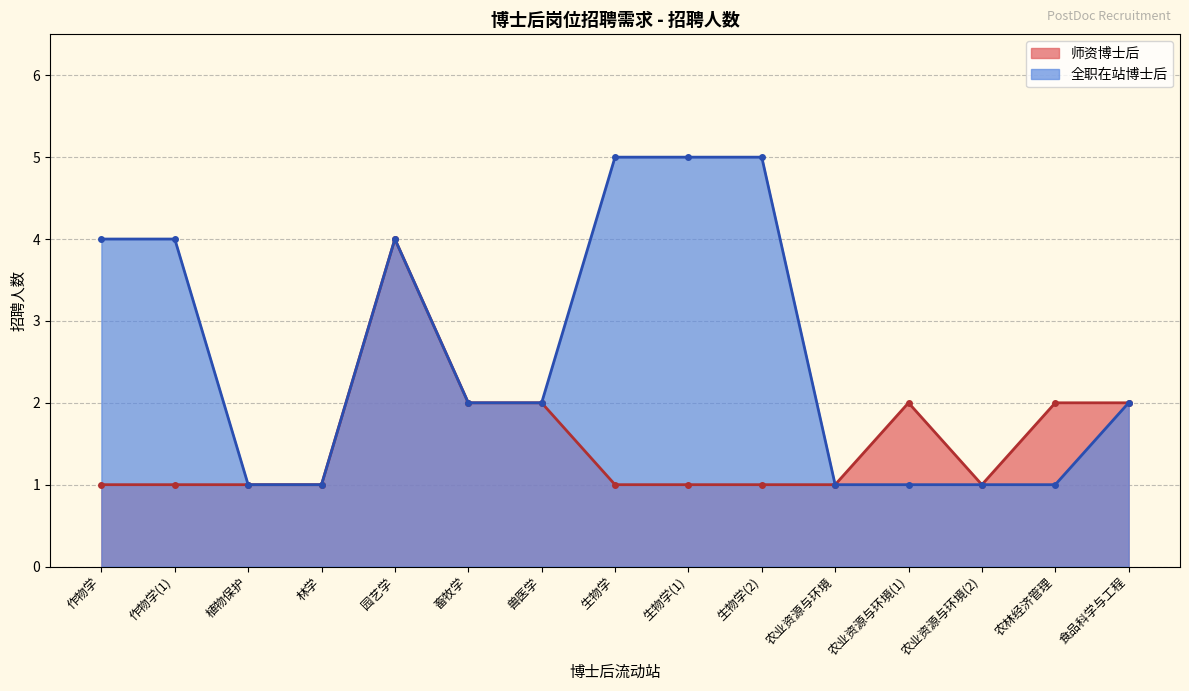

True or false: 师资博士后 and 全职在站博士后 cross at least once.

False